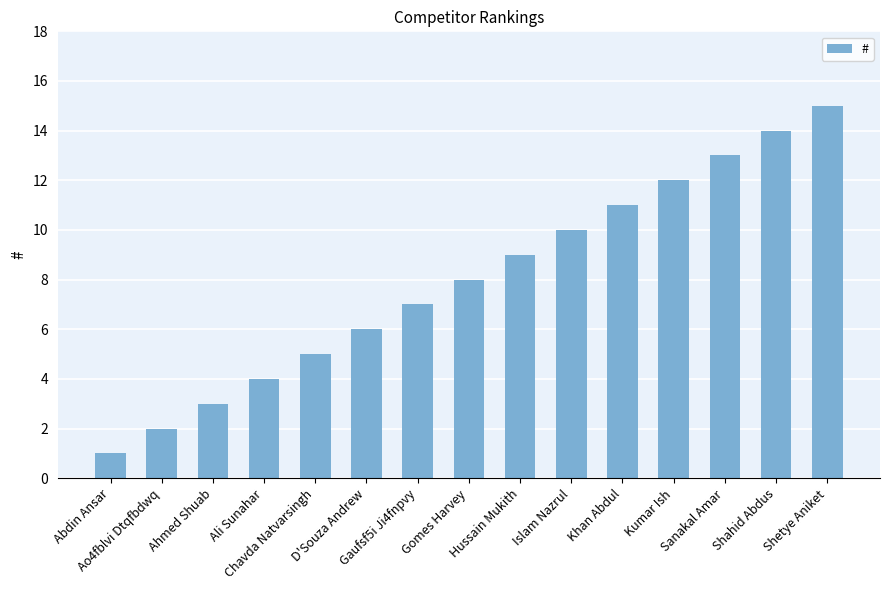

Rank the categories by value from lowest to highest.

Abdin Ansar, Ao4fblvi Dtqfbdwq, Ahmed Shuab, Ali Sunahar, Chavda Natvarsingh, D'Souza Andrew, Gaufsf5i Ji4fnpvy, Gomes Harvey, Hussain Mukith, Islam Nazrul, Khan Abdul, Kumar Ish, Sanakal Amar, Shahid Abdus, Shetye Aniket